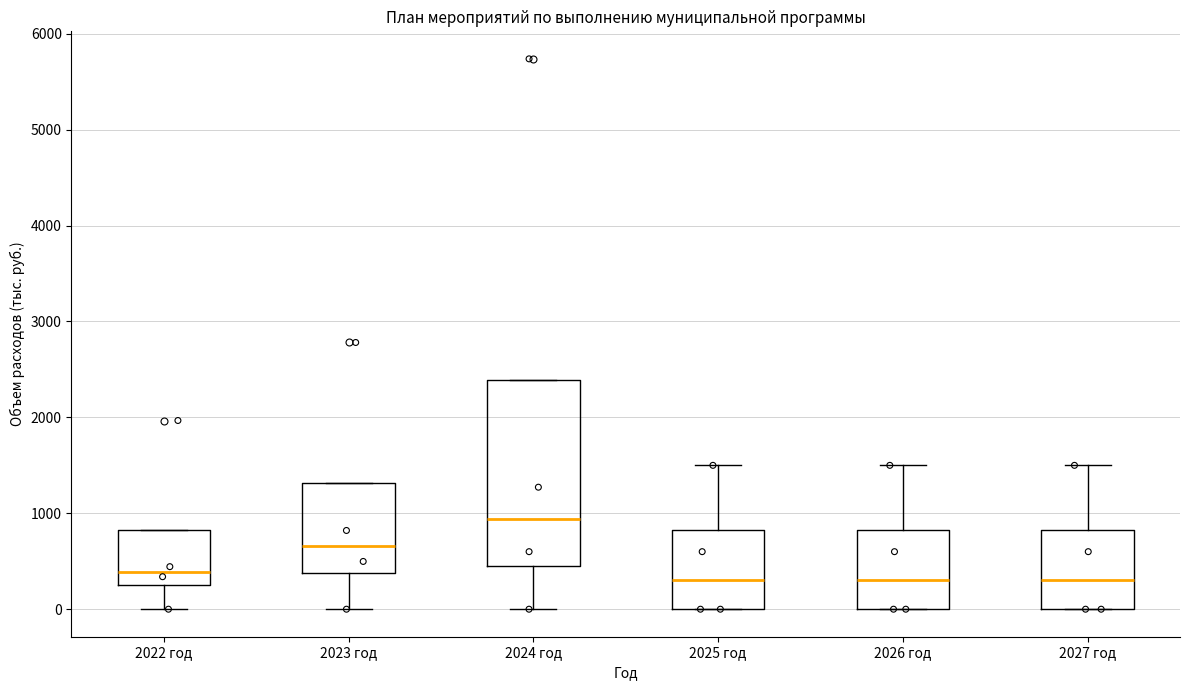

Reading left to right, read every box against the y-axis: the position of its median line, the range the box covers, and the ends of its whiskers. The values are not printed on the chart, so give them approximately, as read against the axis.

2022 год: median 400, box 300 to 800, whiskers 0 to 800
2023 год: median 700, box 400 to 1300, whiskers 0 to 1300
2024 год: median 900, box 400 to 2400, whiskers 0 to 2400
2025 год: median 300, box 0 to 800, whiskers 0 to 1500
2026 год: median 300, box 0 to 800, whiskers 0 to 1500
2027 год: median 300, box 0 to 800, whiskers 0 to 1500